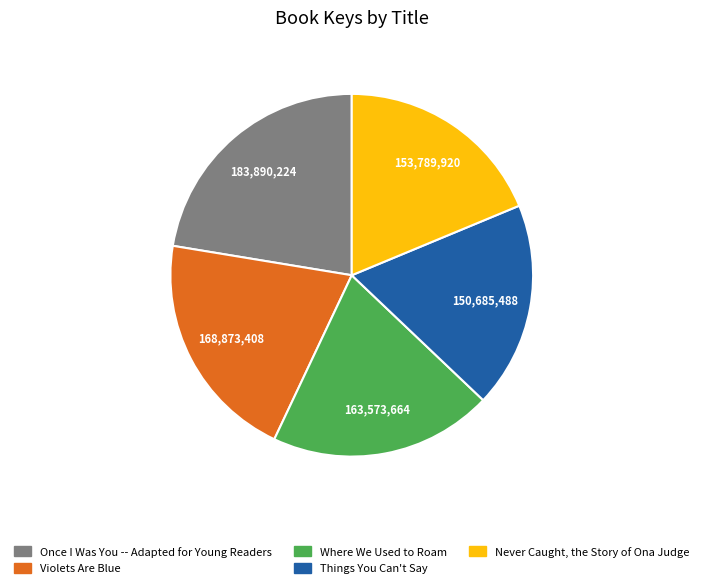

Does any single category account for the majority?

No